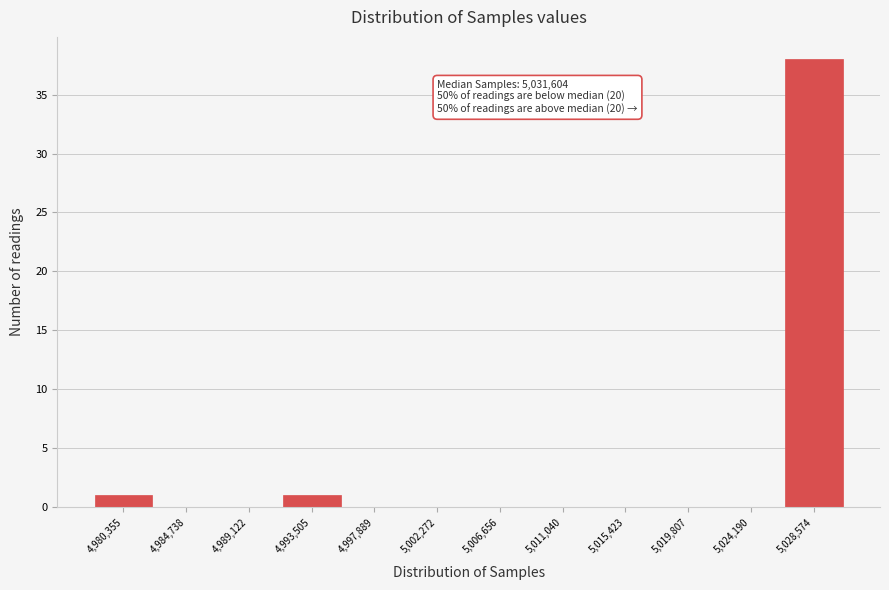

Reading left to right, extract all data points from this chart.

4,980,355=1	4,984,738=0	4,989,122=0	4,993,505=1	4,997,889=0	5,002,272=0	5,006,656=0	5,011,040=0	5,015,423=0	5,019,807=0	5,024,190=0	5,028,574=38